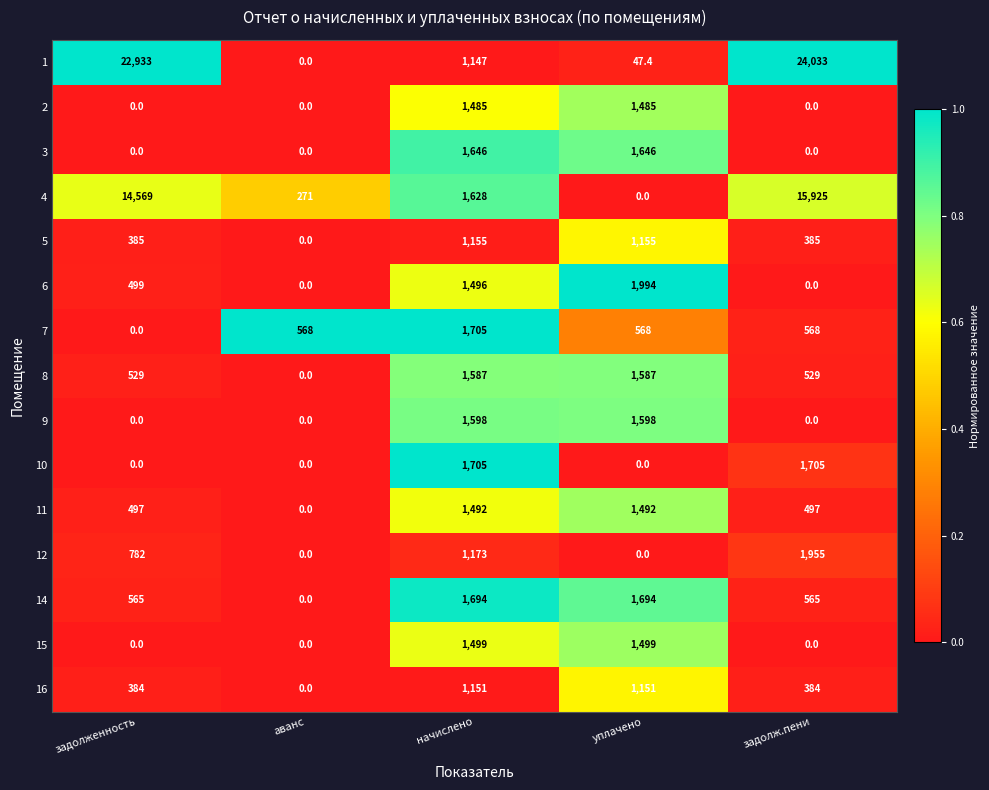

What is the maximum value for 14?

1694.0